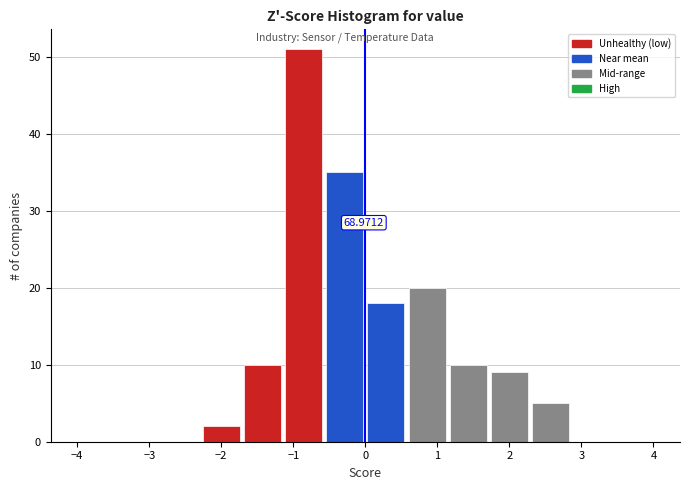

Over which range of the x-axis is the bar tallest?

-1.1 to -0.6